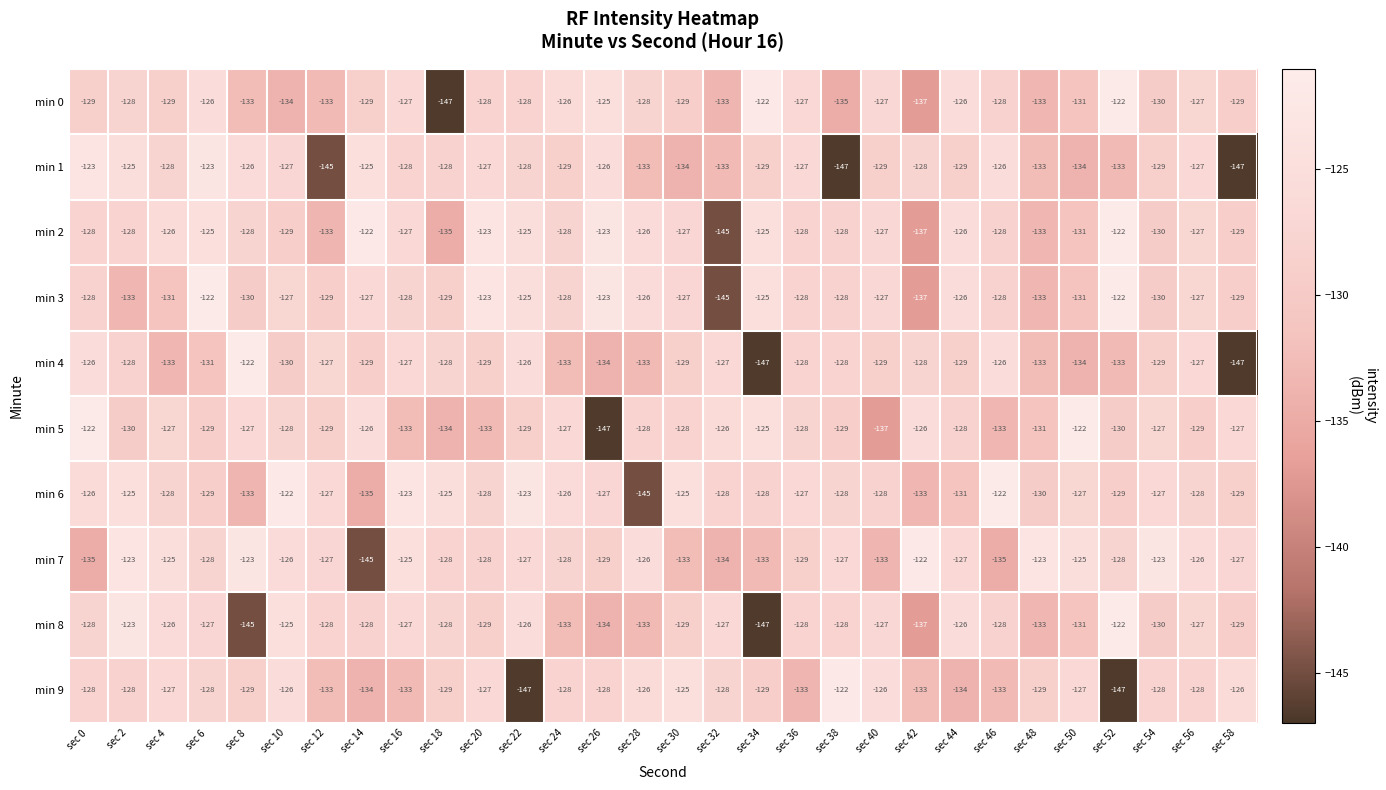

What is the greatest value displayed?

-122